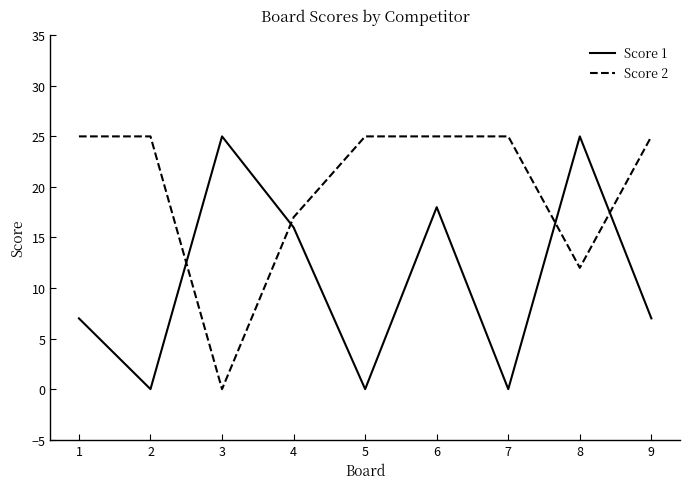

What are all the series names shown in the legend?

Score 1, Score 2